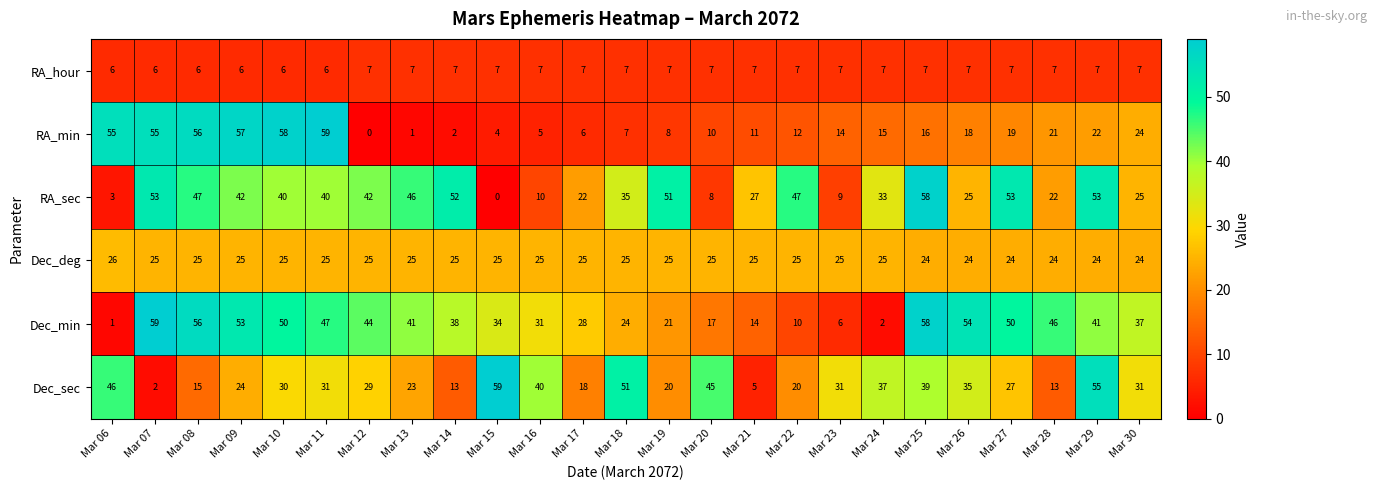

Which category has the highest value in the Dec_sec series?

Mar 15